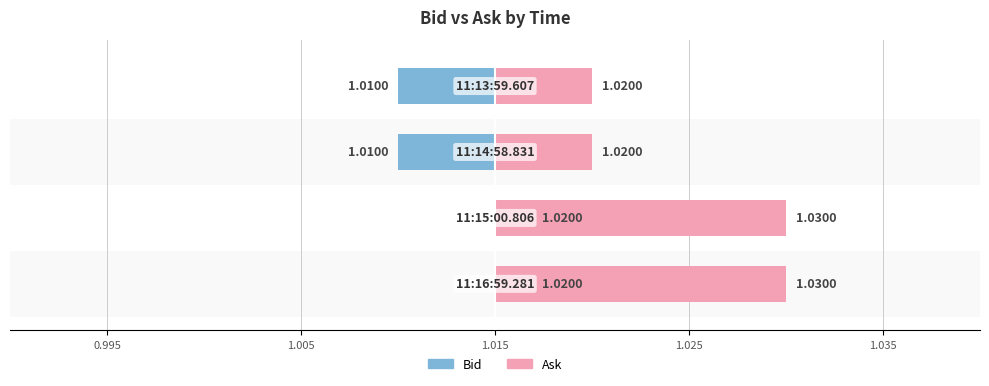

Reading left to right, extract all data points from this chart.

Bid: 0.995=0.0	1.005=0.0	1.015=-0.0	1.025=-0.0
Ask: 0.995=0.0	1.005=0.0	1.015=0.0	1.025=0.0